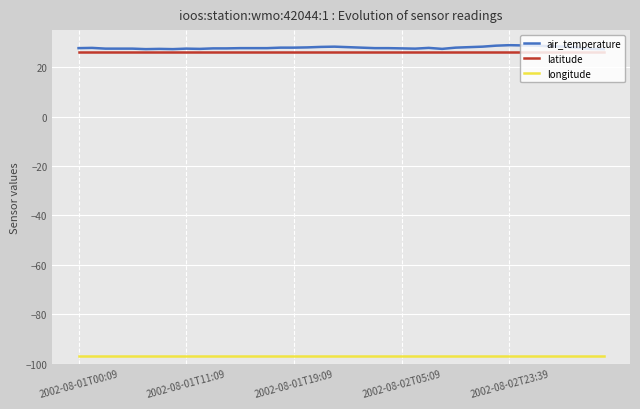

List the series in order of their peak value, highest first.

air_temperature, latitude, longitude